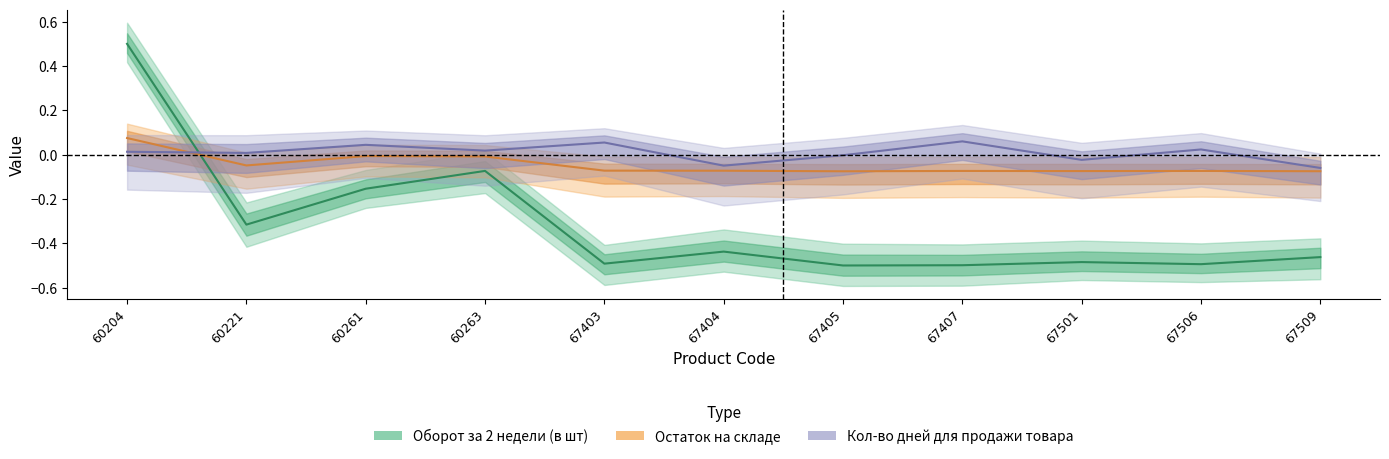

Which series ends up on top after the final intersection of Кол-во дней для продажи товара and Остаток на складе?

Кол-во дней для продажи товара